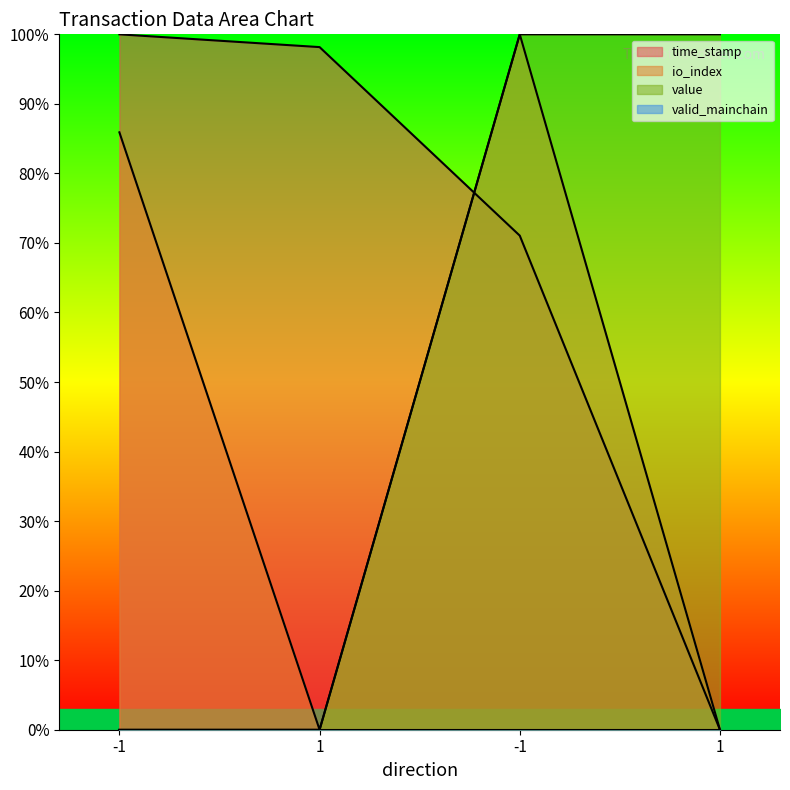

The value of io_index at -1 is 54.7. True or false?

False